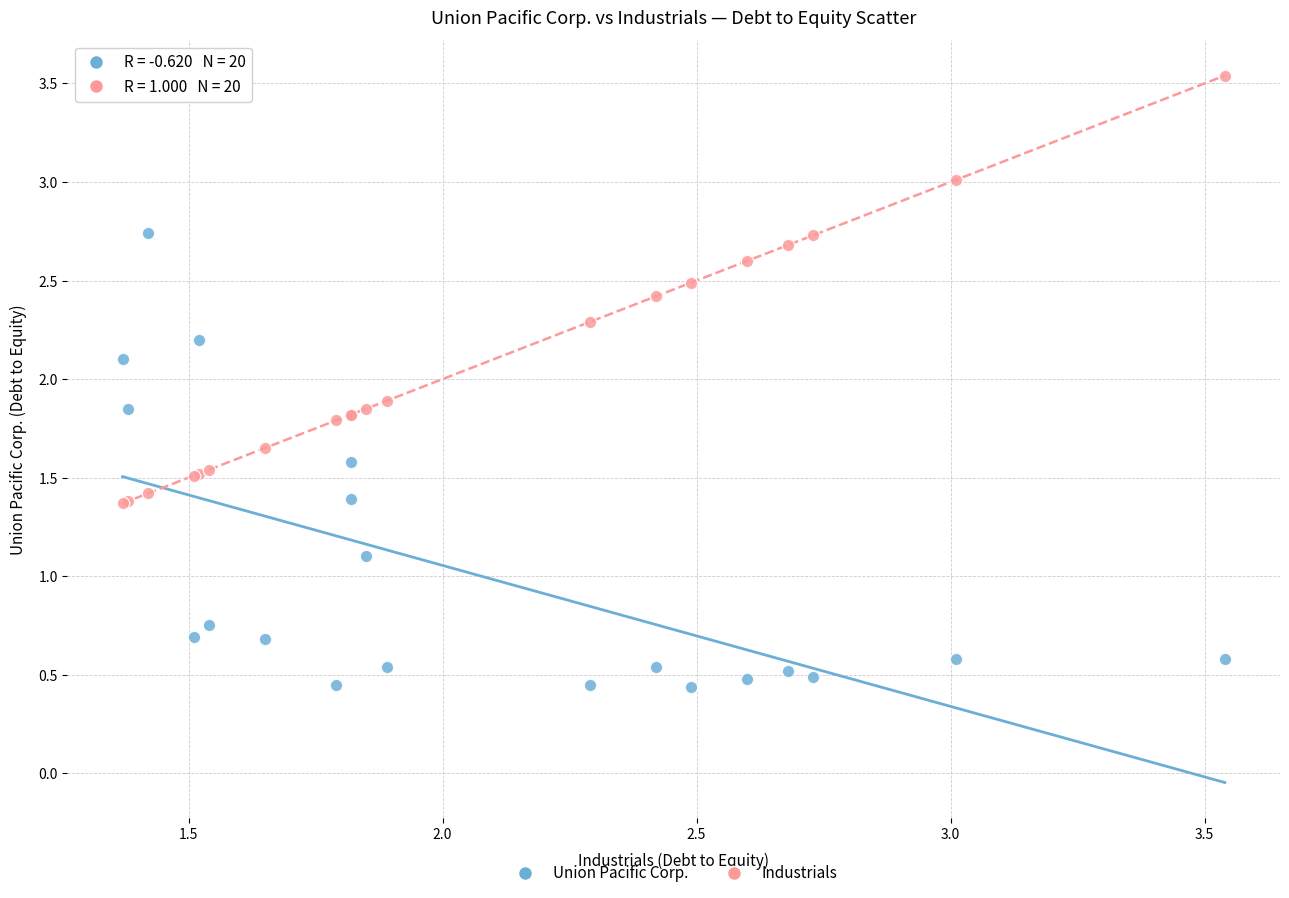

What are all the series names shown in the legend?

Union Pacific Corp., Industrials